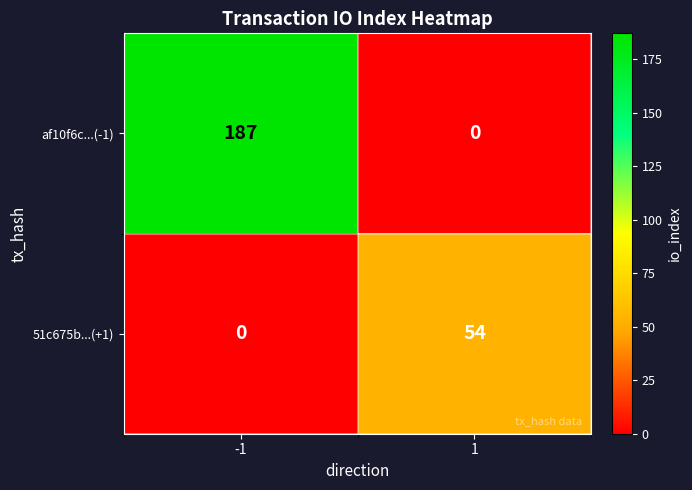

Count the number of data series in this chart.

2